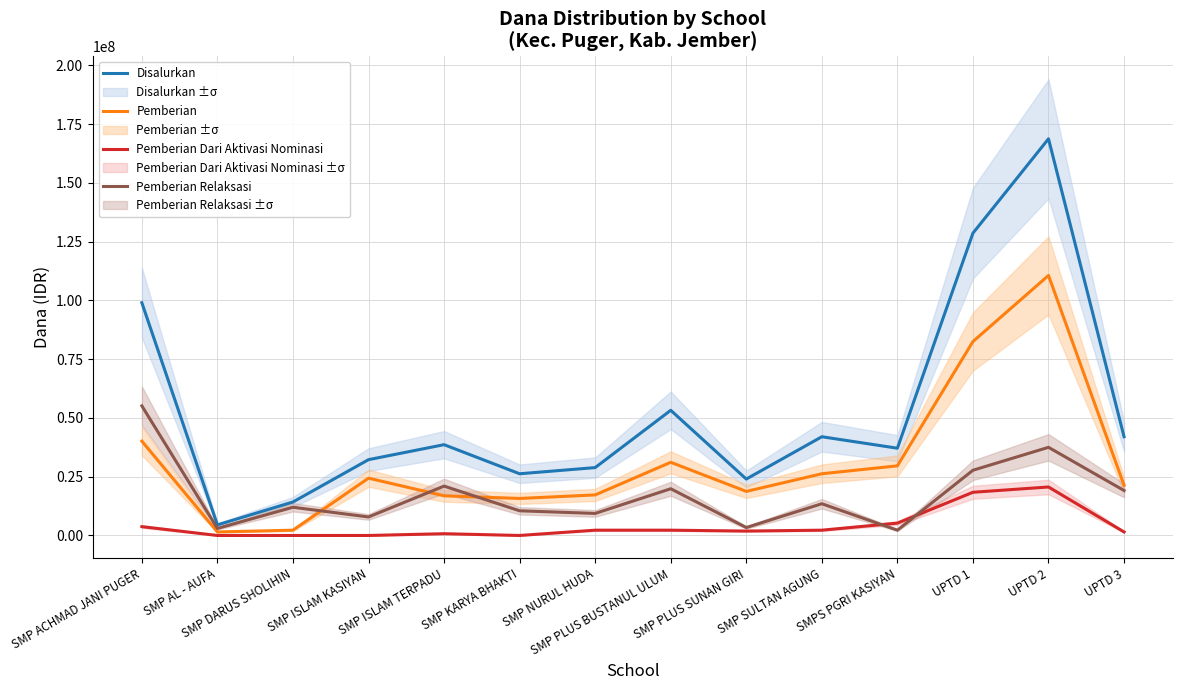

Which series ends up on top after the final intersection of Pemberian and Pemberian Relaksasi?

Pemberian